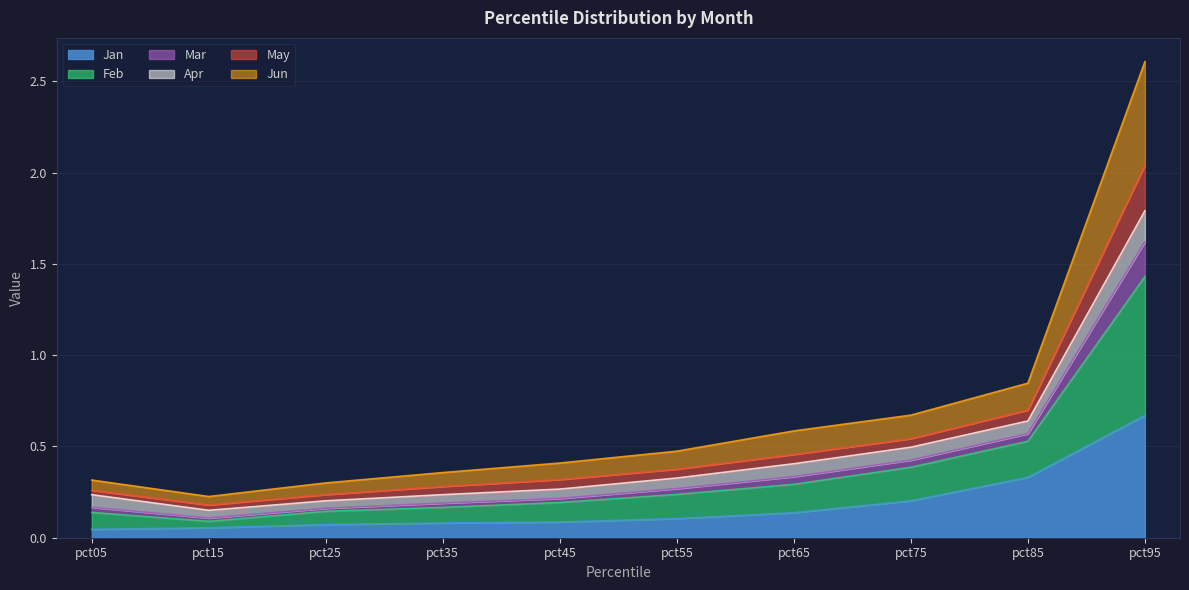

Is it true that Jan equals 0.3 at pct75?

False